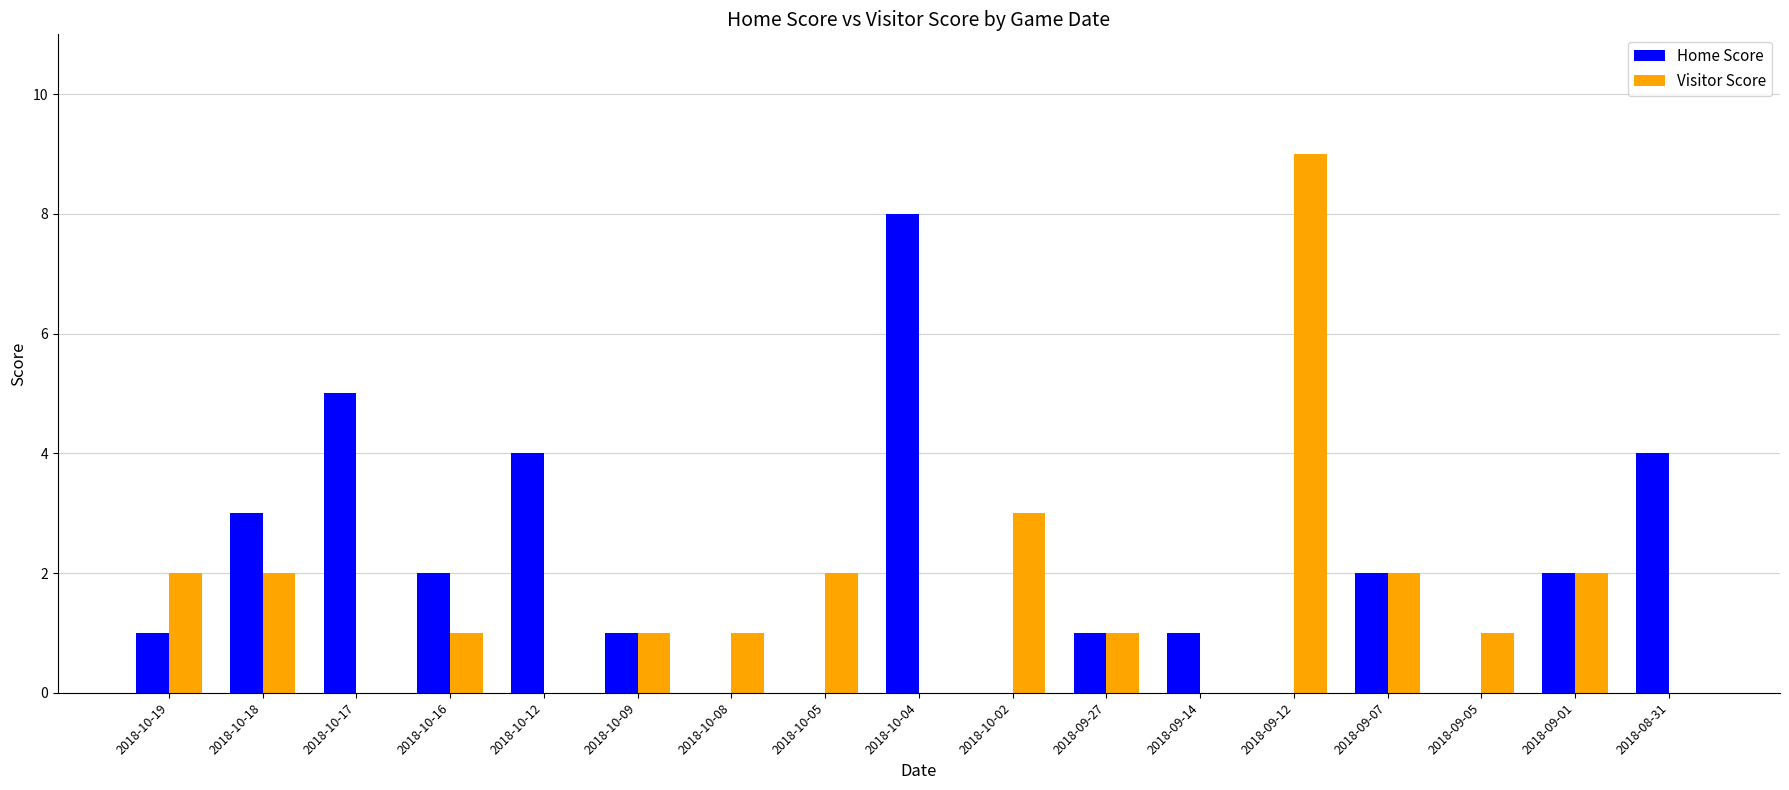

Which category has the highest value across all series?

2018-09-12